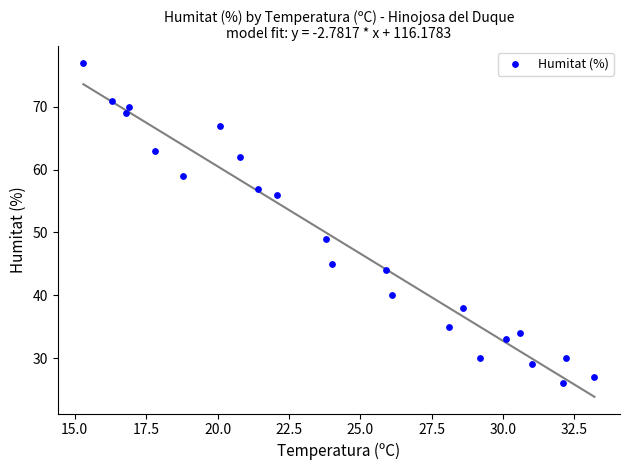

What is the range of Y values (max minus min)?

51